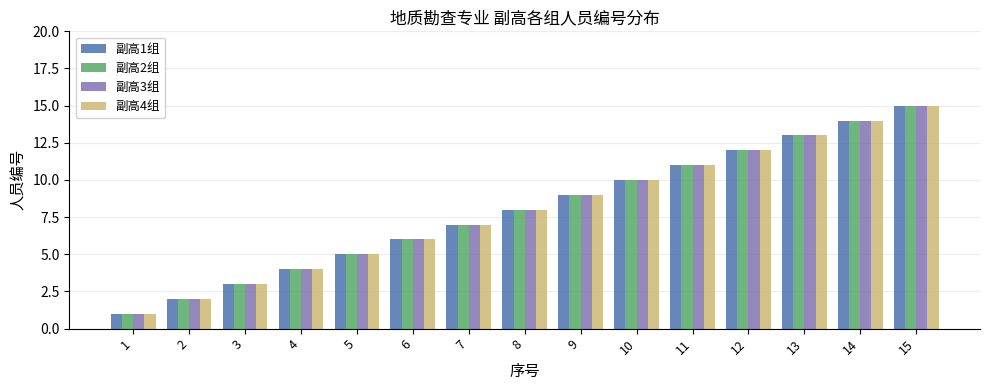

The 副高3组 series shows 4 at 4. True or false?

True